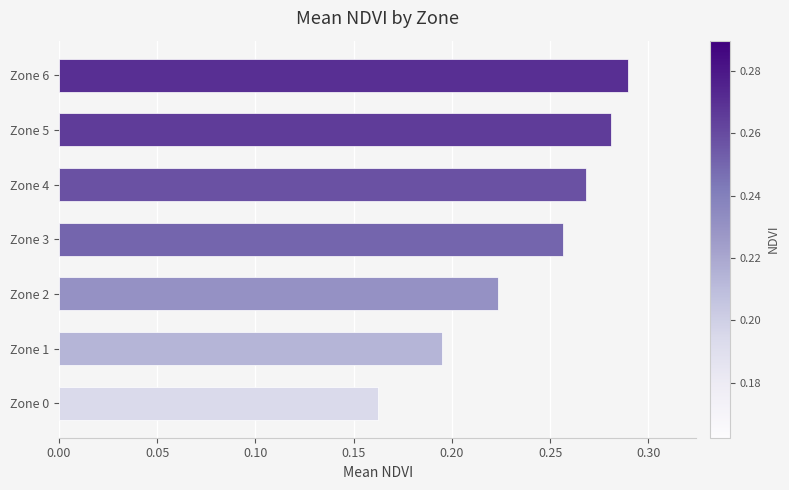

What is the sum of the values at Zone 0 and Zone 1?

0.4